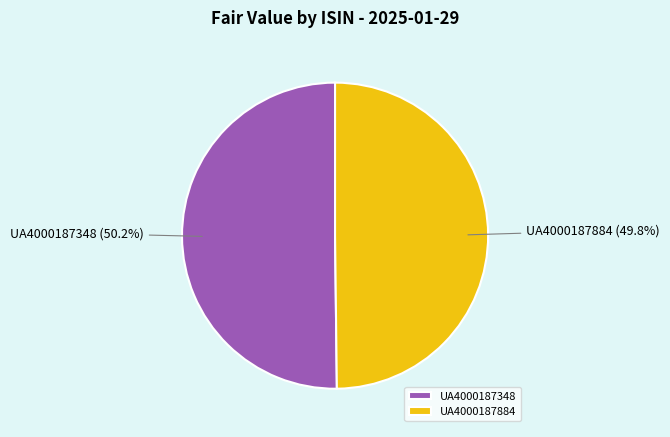

To the nearest percent, what portion does UA4000187348 represent?

50%